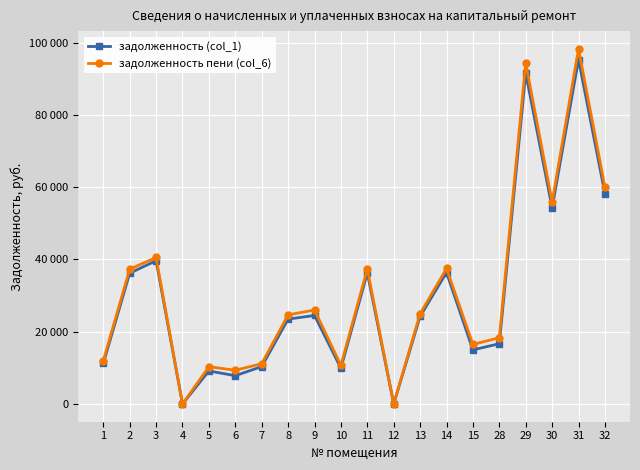

Is this an area chart (filled region under the line)?

No